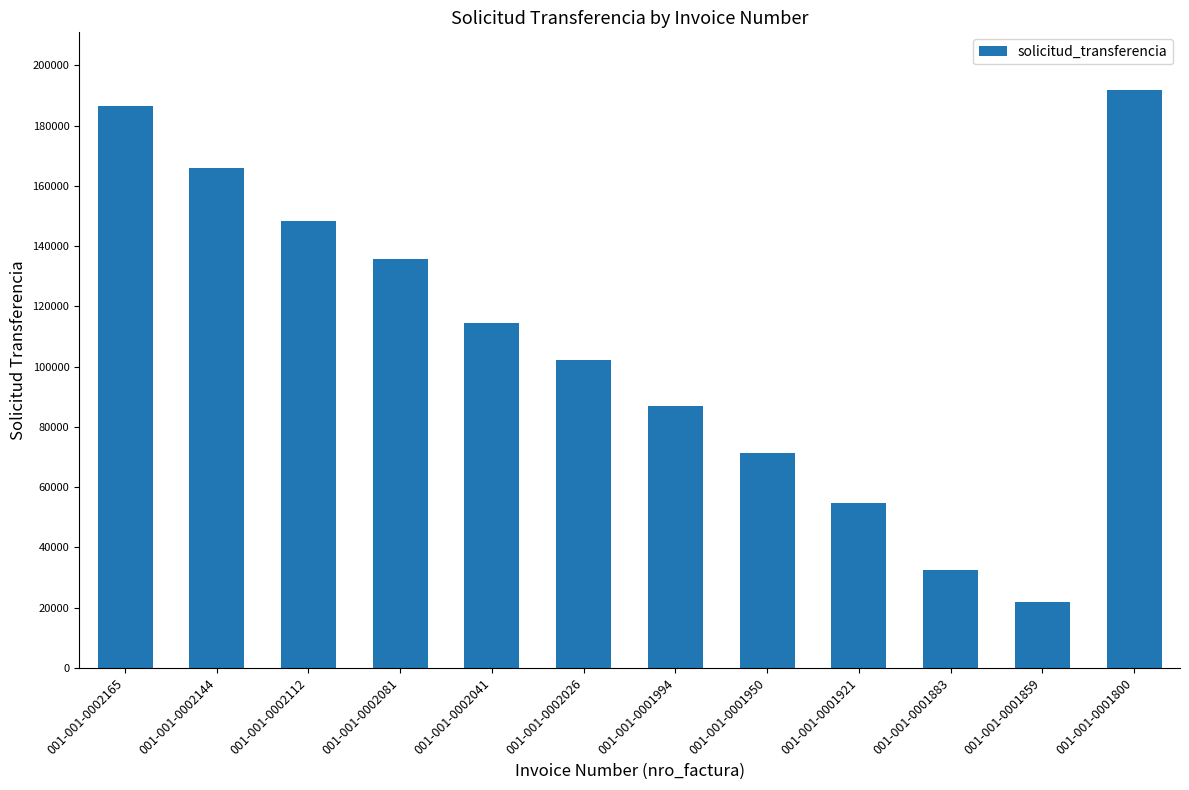

What is the value of the 2nd bar from the left?

165892